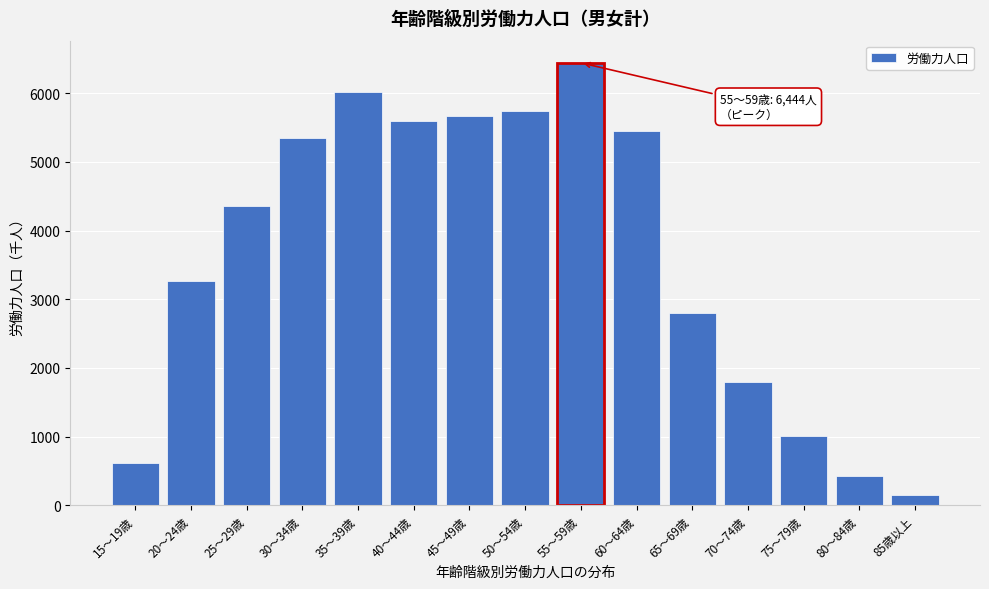

Reading right to left, transcribe all the data shown in this chart.

146	420	1002	1797	2803	5453	6444	5746	5666	5603	6024	5344	4353	3273	614